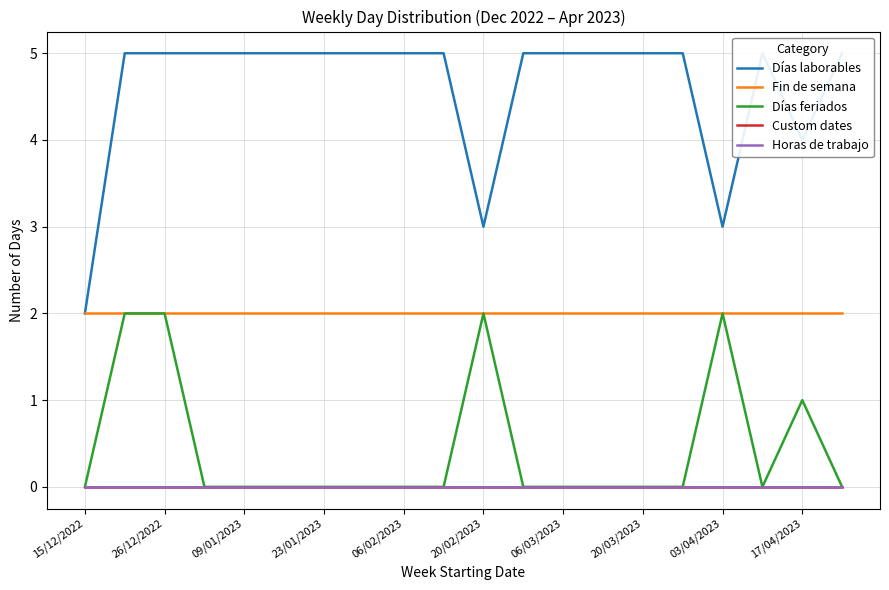

Is this an area chart (filled region under the line)?

No